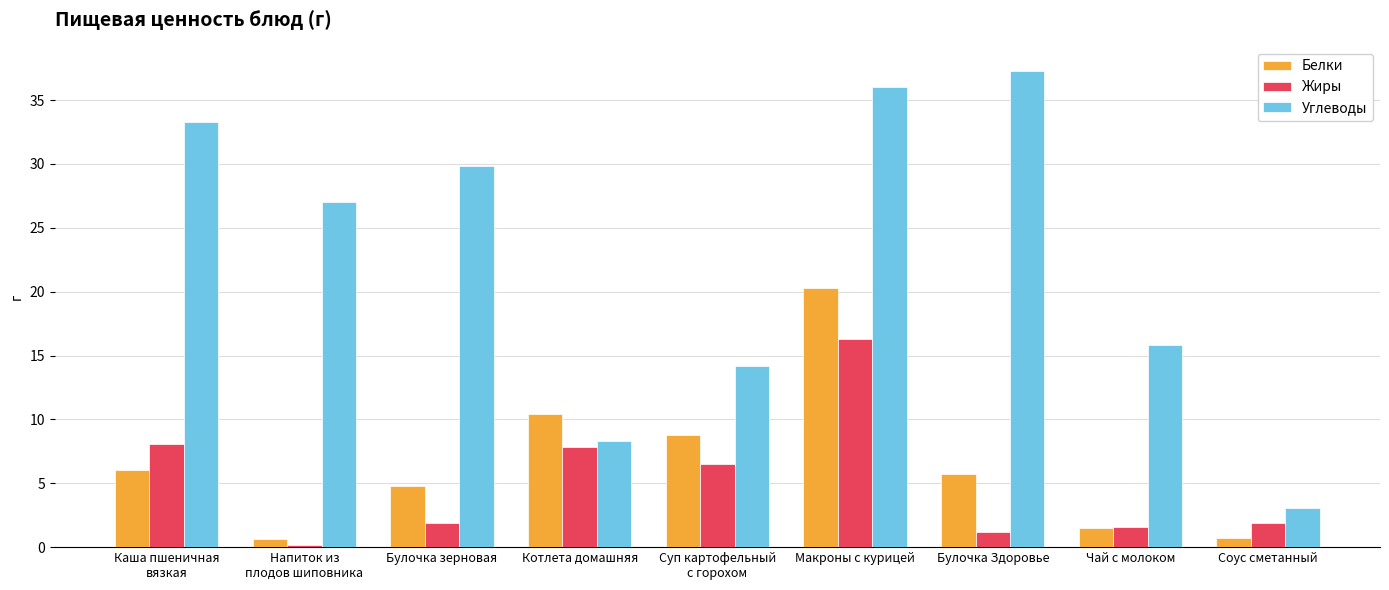

What is the lowest value of the Белки series?

0.6